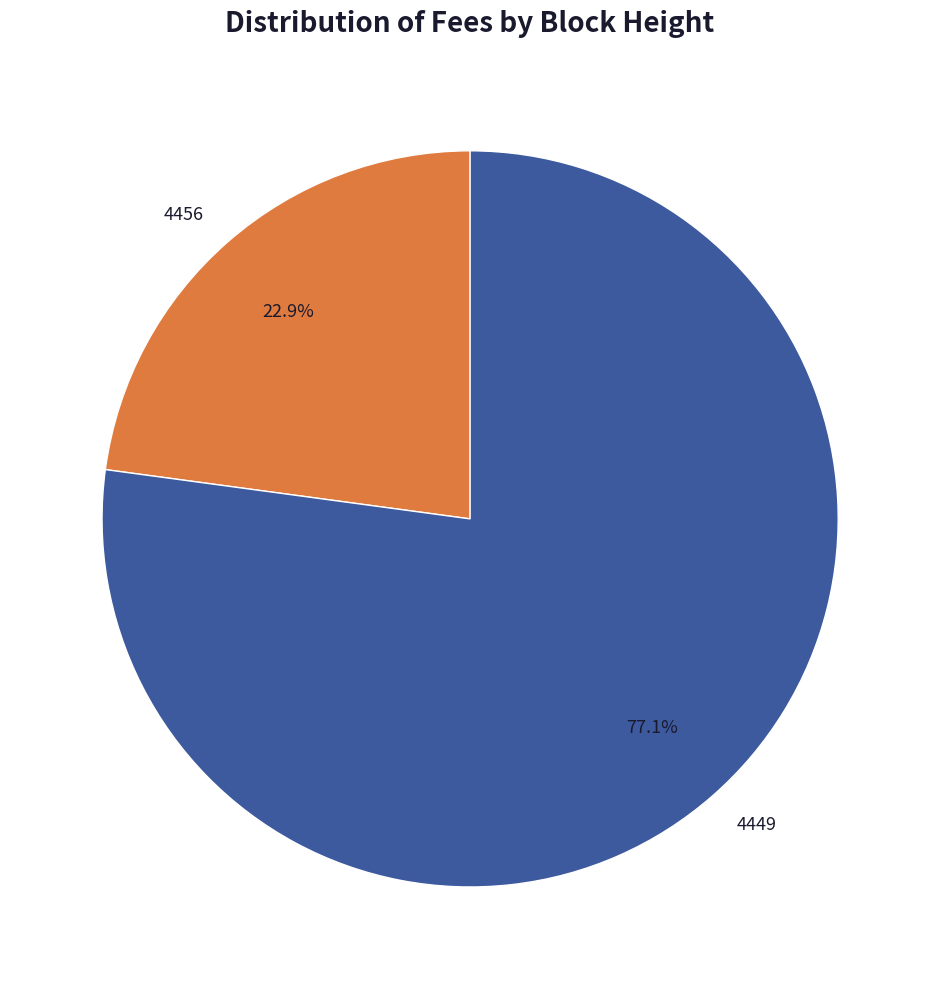

To the nearest percent, what is the difference between the largest and smallest slice percentages?

54%